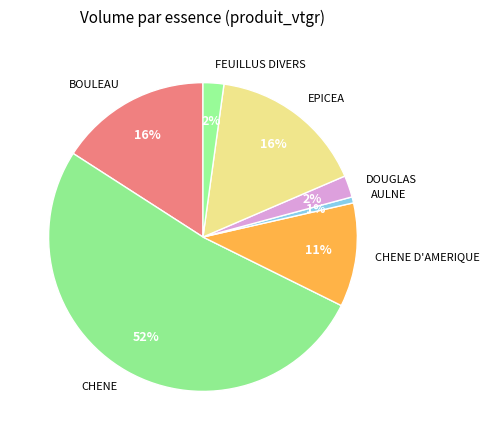

Do EPICEA and DOUGLAS together represent more than half of the pie?

No